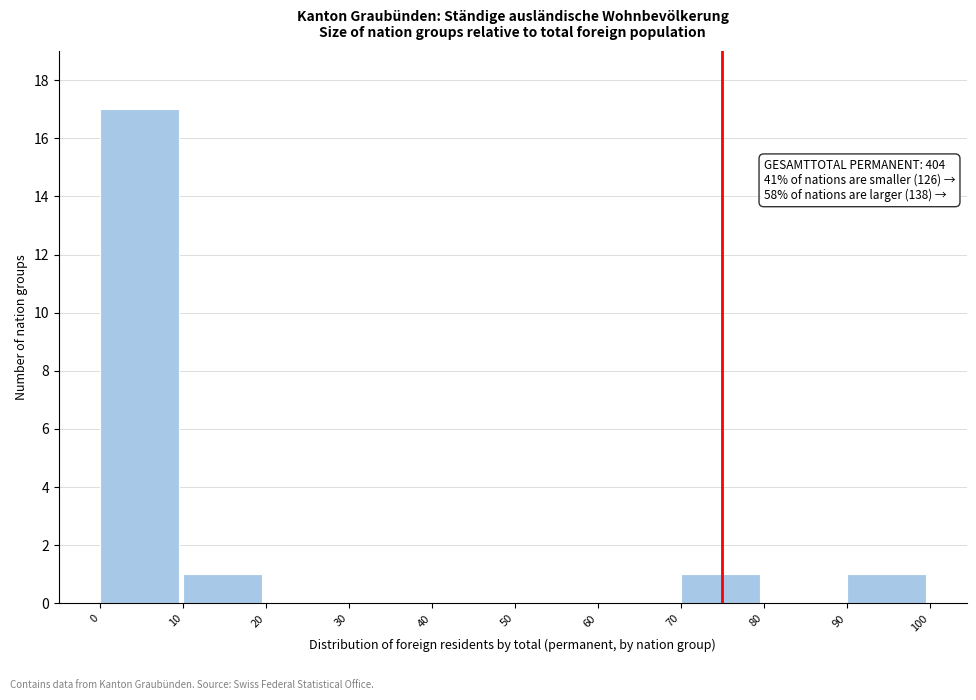

Over which range of the x-axis is the bar tallest?

0 to 10